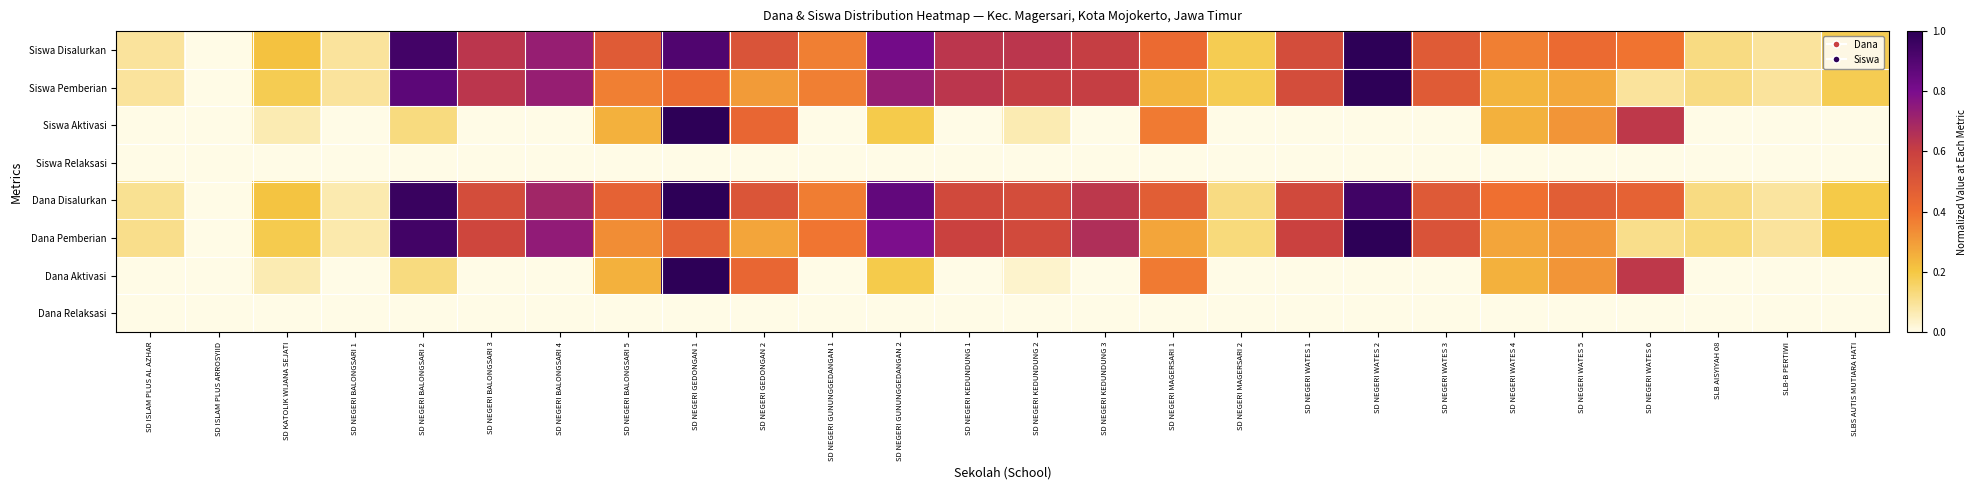

List the series in order of their peak value, lowest first.

Siswa Relaksasi, Dana Relaksasi, Siswa Disalurkan, Siswa Pemberian, Siswa Aktivasi, Dana Disalurkan, Dana Pemberian, Dana Aktivasi